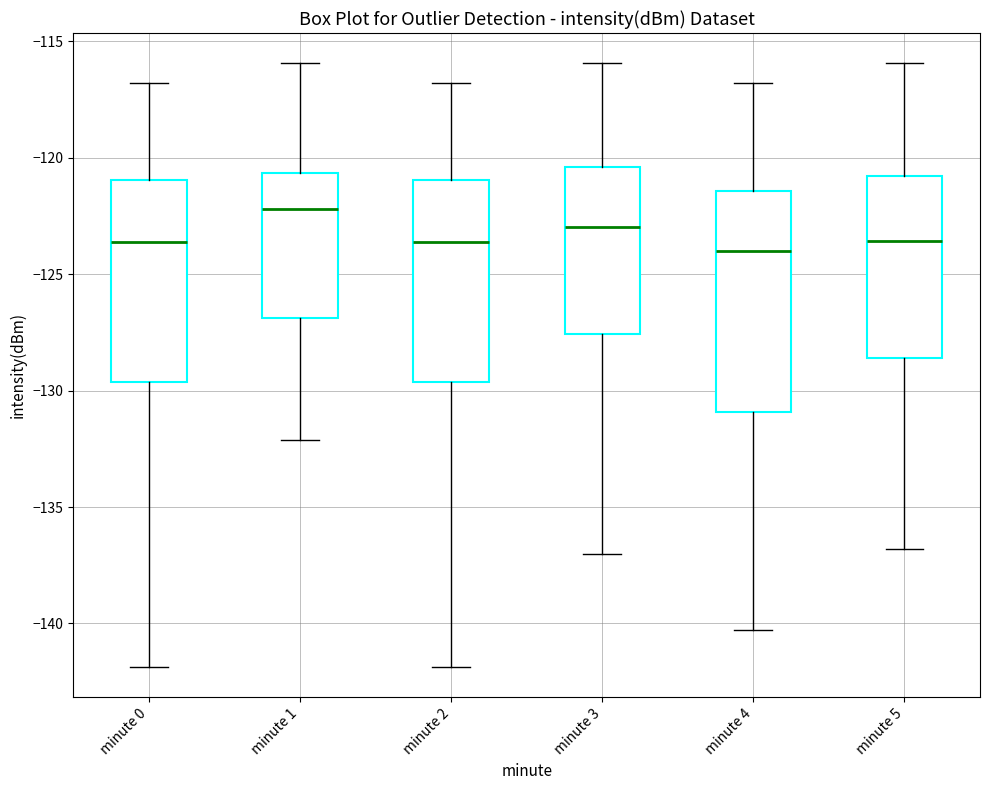

Where is the upper edge of the box for minute 0 on the y-axis? The values are not printed on the chart, so give them approximately, as read against the axis.

-121.0